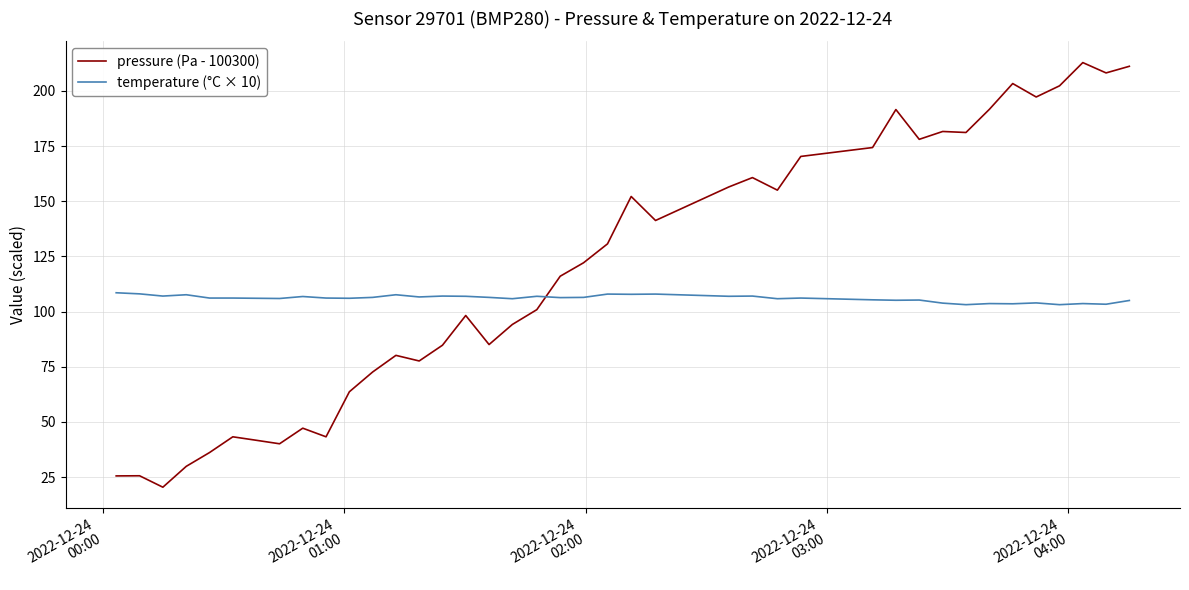

What is the difference between the maximum and minimum values in the pressure (Pa - 100300) series?

192.4